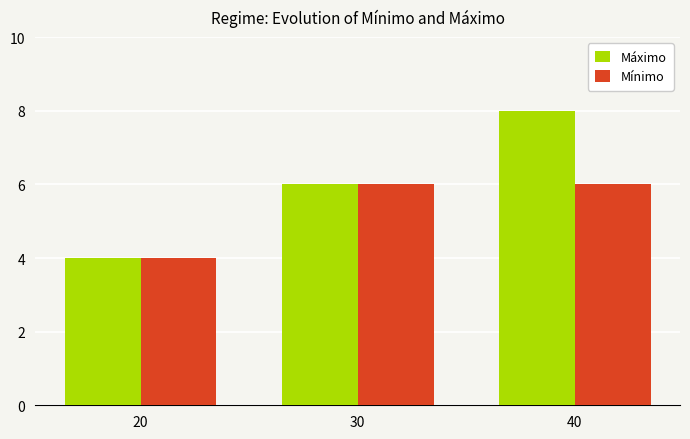

Which series has the widest spread of values?

Máximo